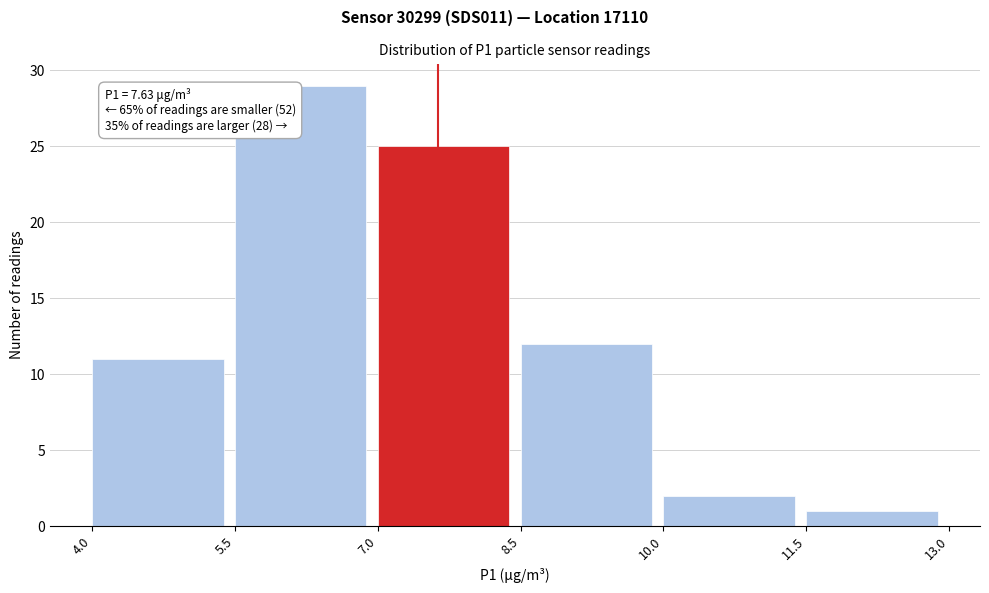

Over which range of the x-axis is the bar tallest?

5.5 to 7.0